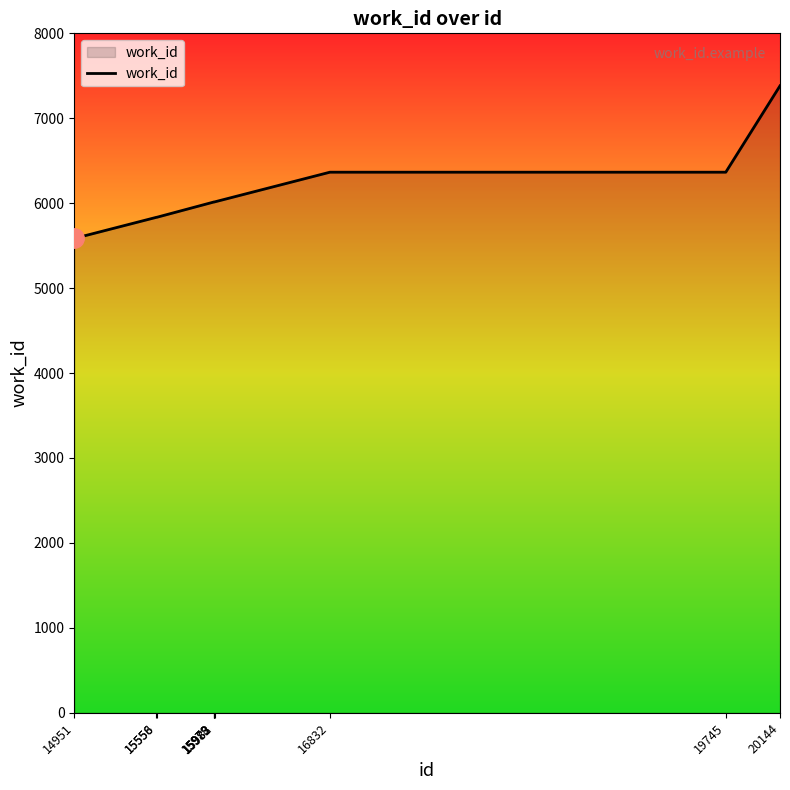

What is the minimum value shown in the chart?

5585